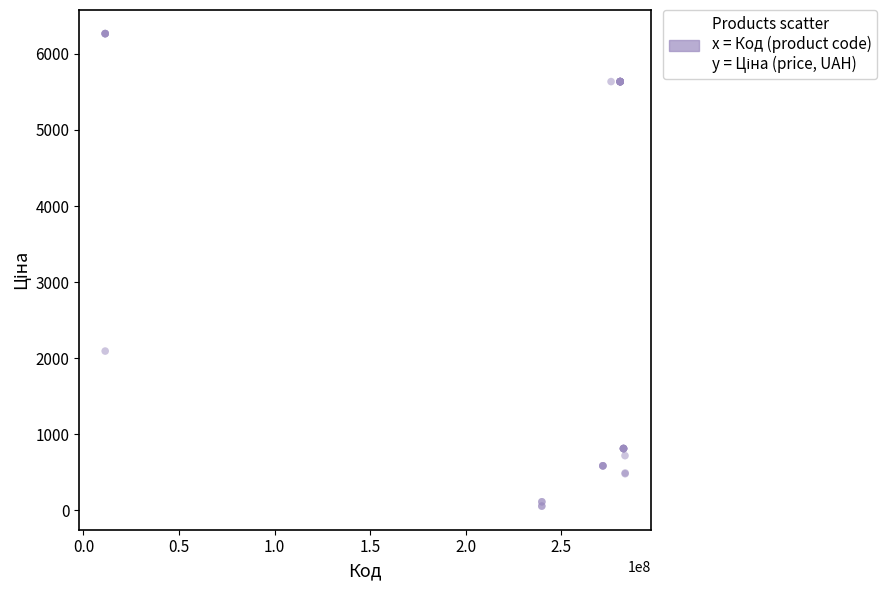

What Y value in the scatter plot is closest to 3161?

2094.3